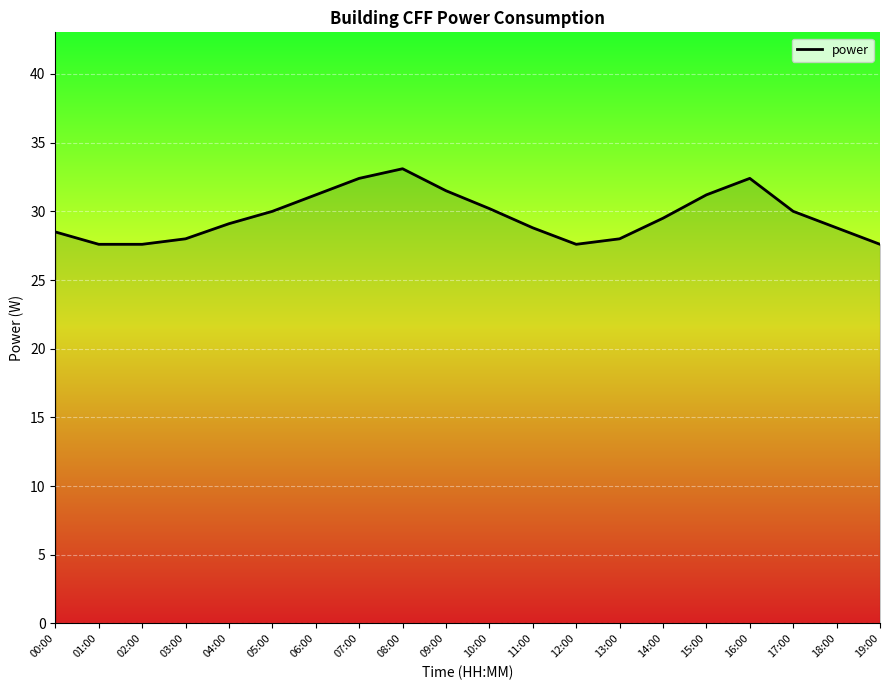

What is the minimum value shown in the chart?

27.6